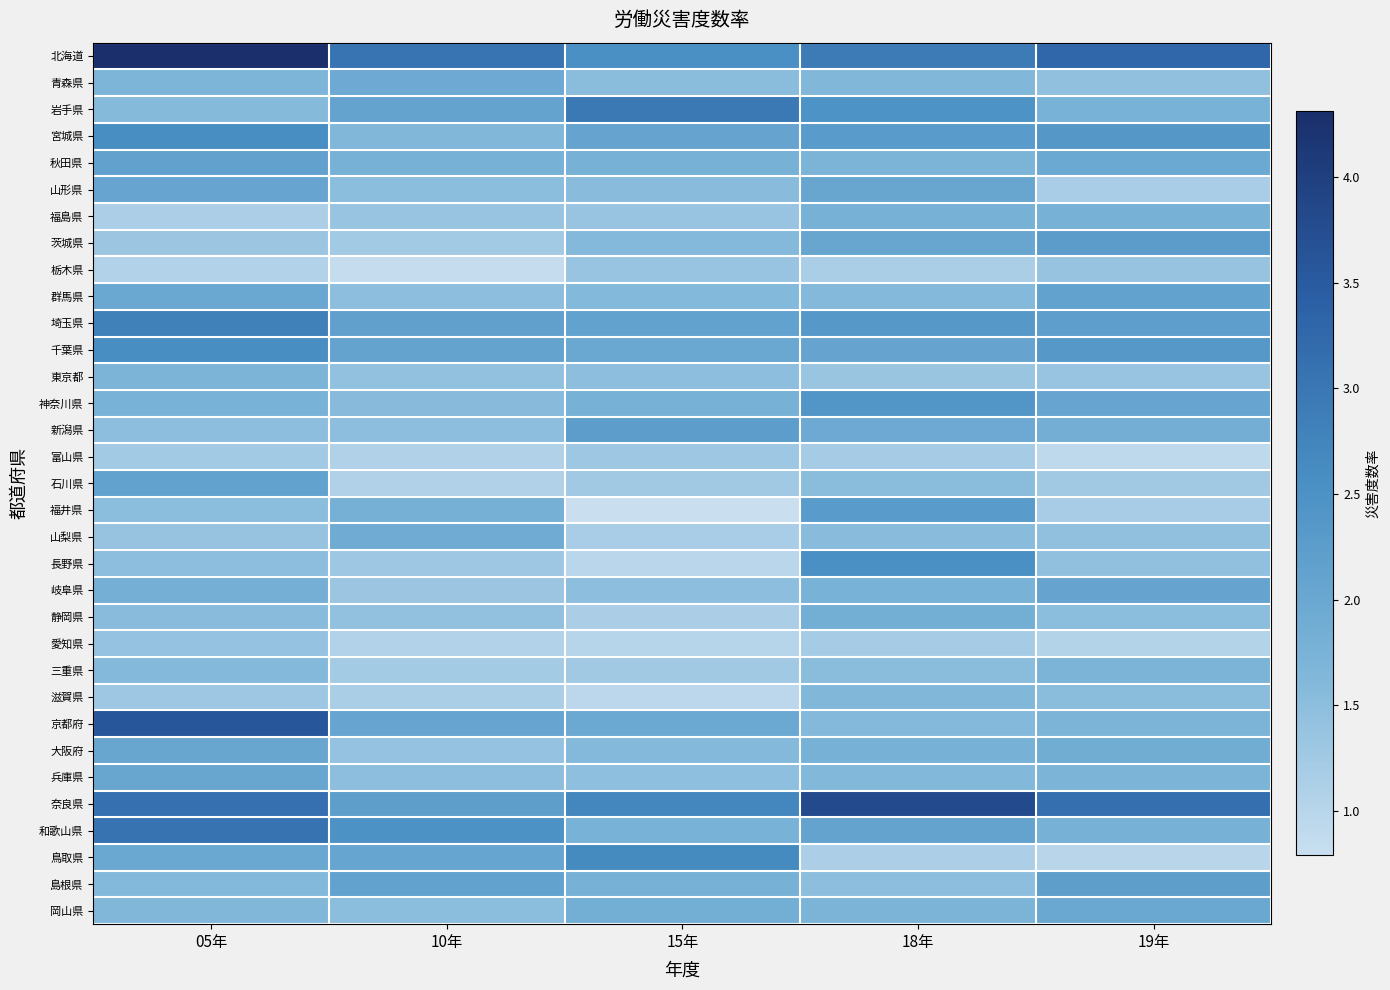

What is the total value across all series at 10年?

54.5